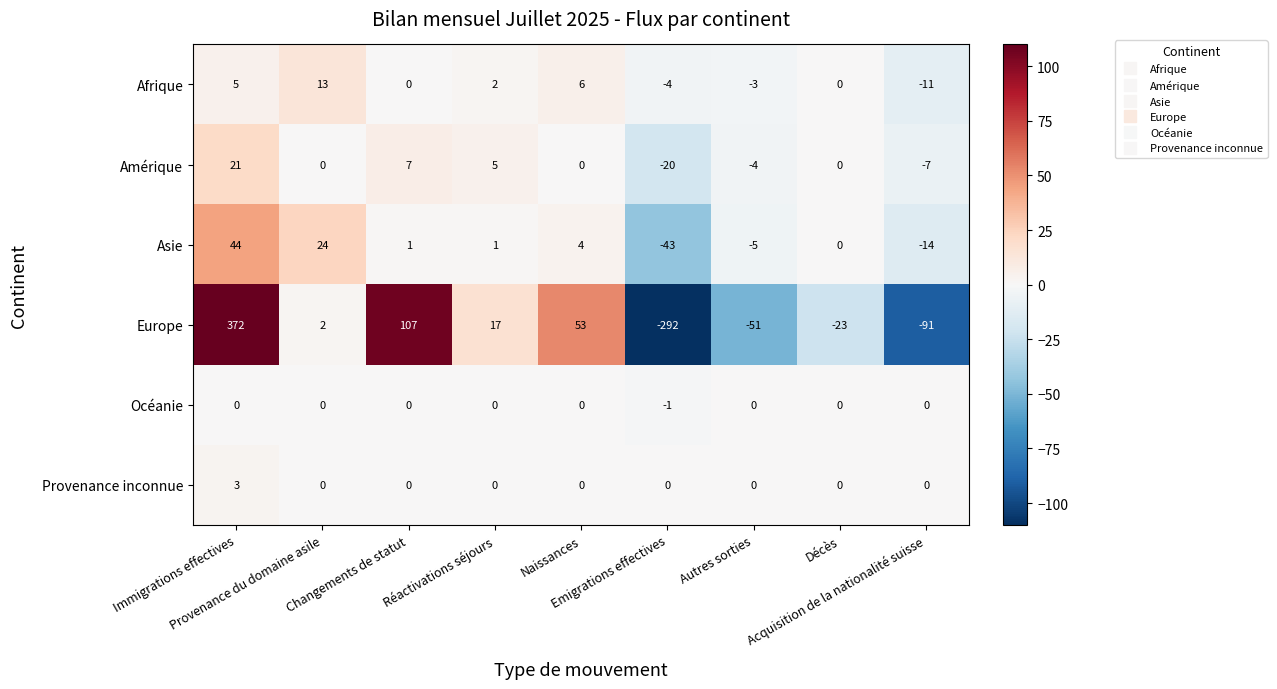

Which series has the widest spread of values?

Europe